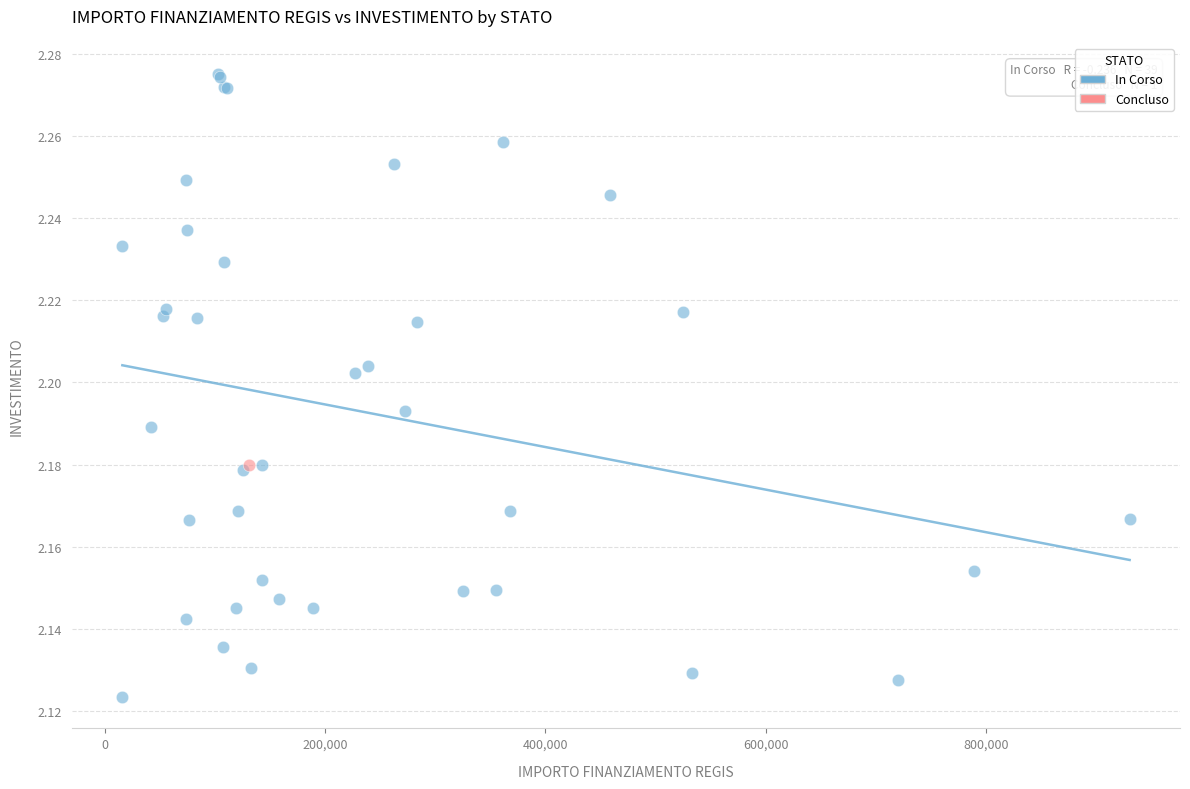

What are all the series names shown in the legend?

In Corso, Concluso